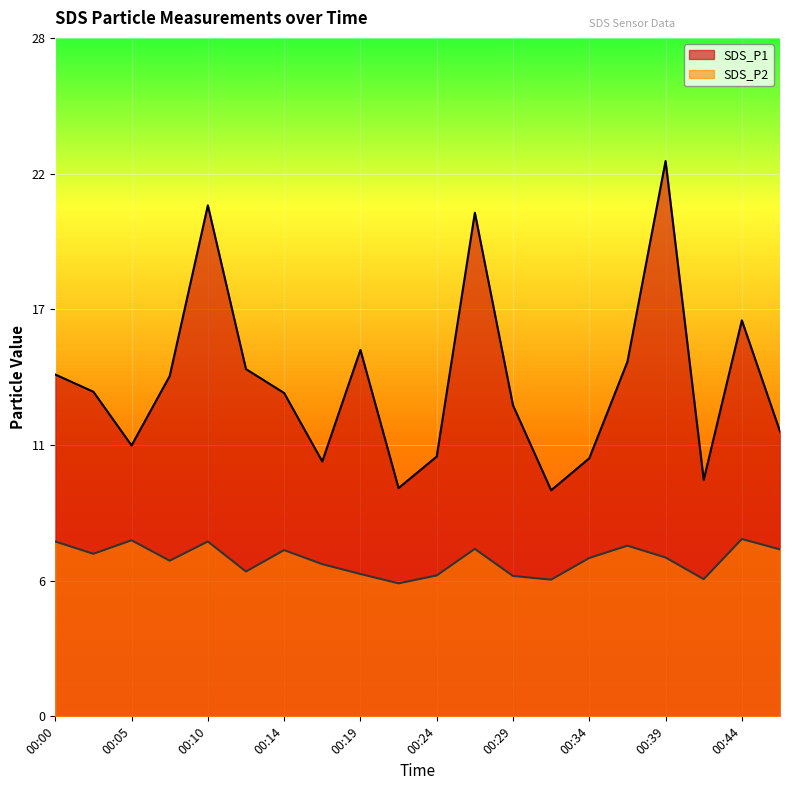

The SDS_P1 series shows 18.2 at 00:24. True or false?

False